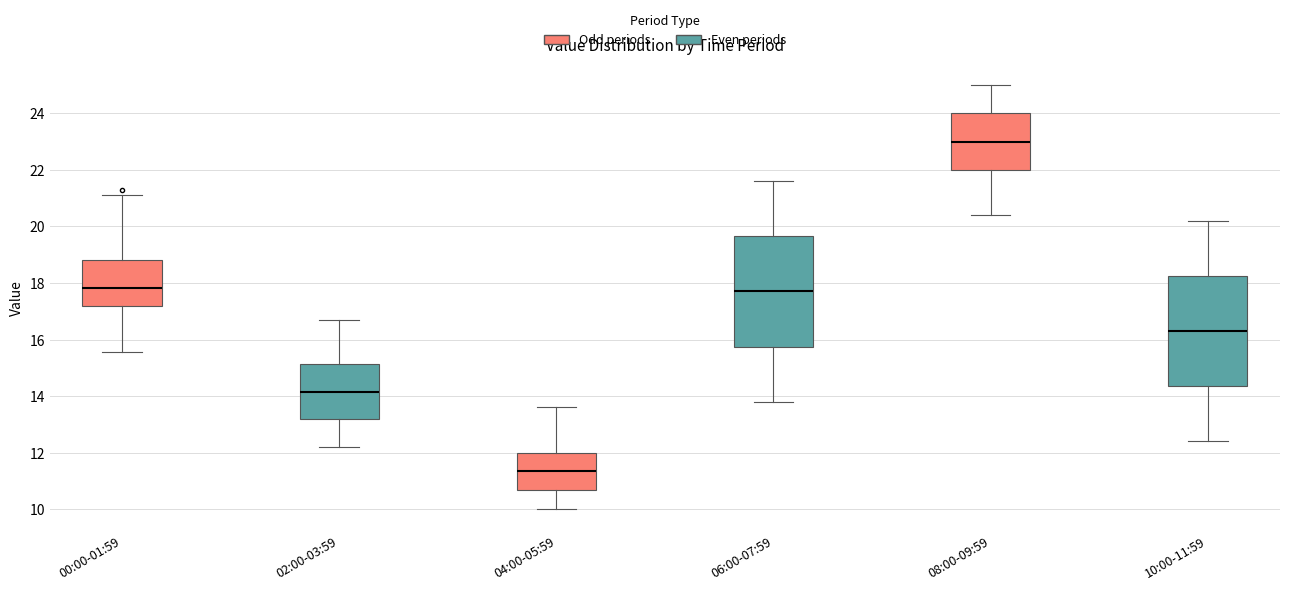

Reading left to right, transcribe this box plot: for each box, give where its median line is, the range the box spans, and where its two whiskers end, as read against the y-axis. The values are not printed on the chart, so give them approximately, as read against the axis.

00:00-01:59: median 17.8, box 17.2 to 18.8, whiskers 15.6 to 21.2
02:00-03:59: median 14.2, box 13.2 to 15.2, whiskers 12.2 to 16.8
04:00-05:59: median 11.4, box 10.6 to 12.0, whiskers 10.0 to 13.6
06:00-07:59: median 17.8, box 15.8 to 19.6, whiskers 13.8 to 21.6
08:00-09:59: median 23.0, box 22.0 to 24.0, whiskers 20.4 to 25.0
10:00-11:59: median 16.4, box 14.4 to 18.2, whiskers 12.4 to 20.2